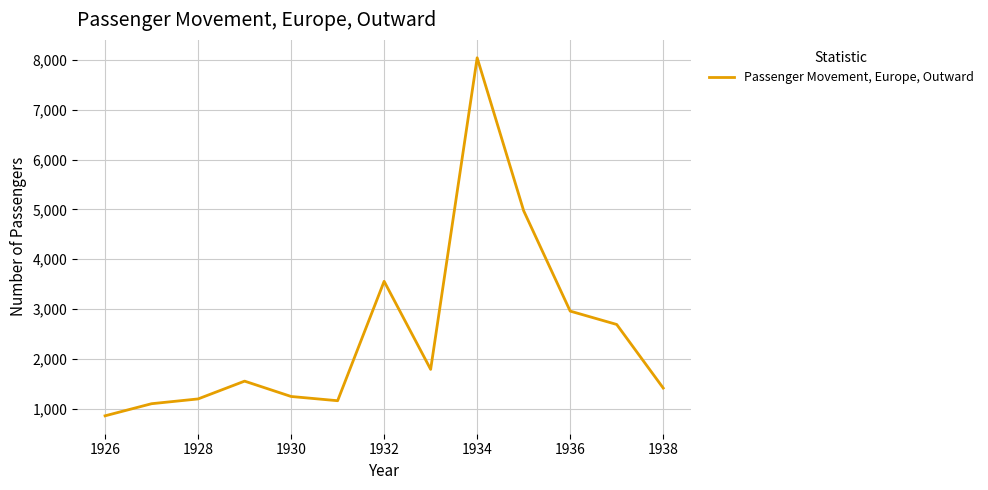

What is the smallest value displayed?

857